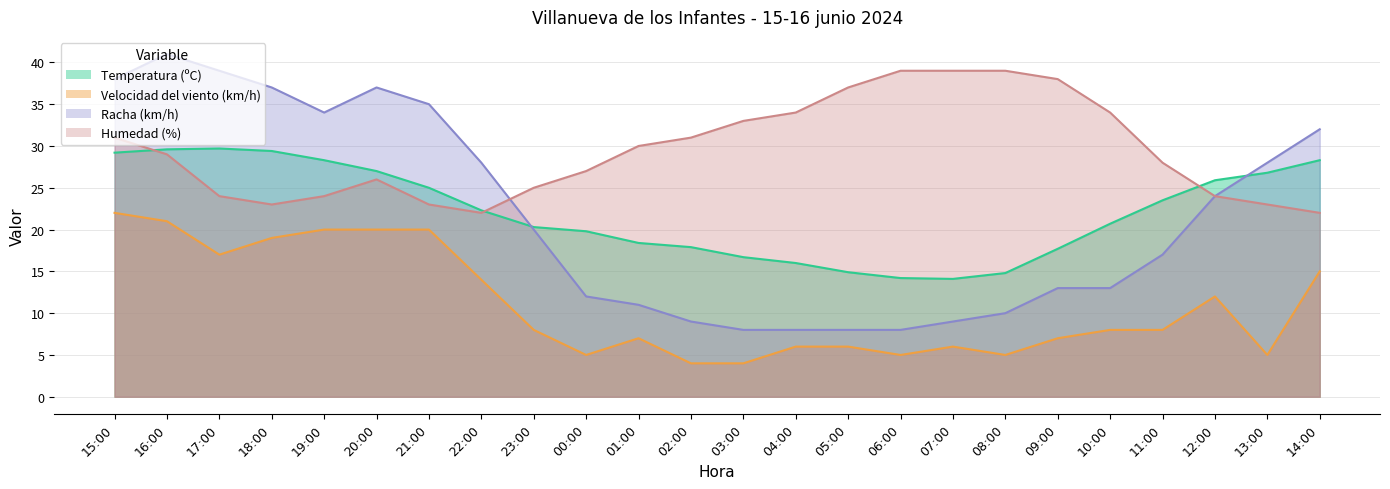

True or false: Velocidad del viento (km/h) and Humedad (%) cross at least once.

False